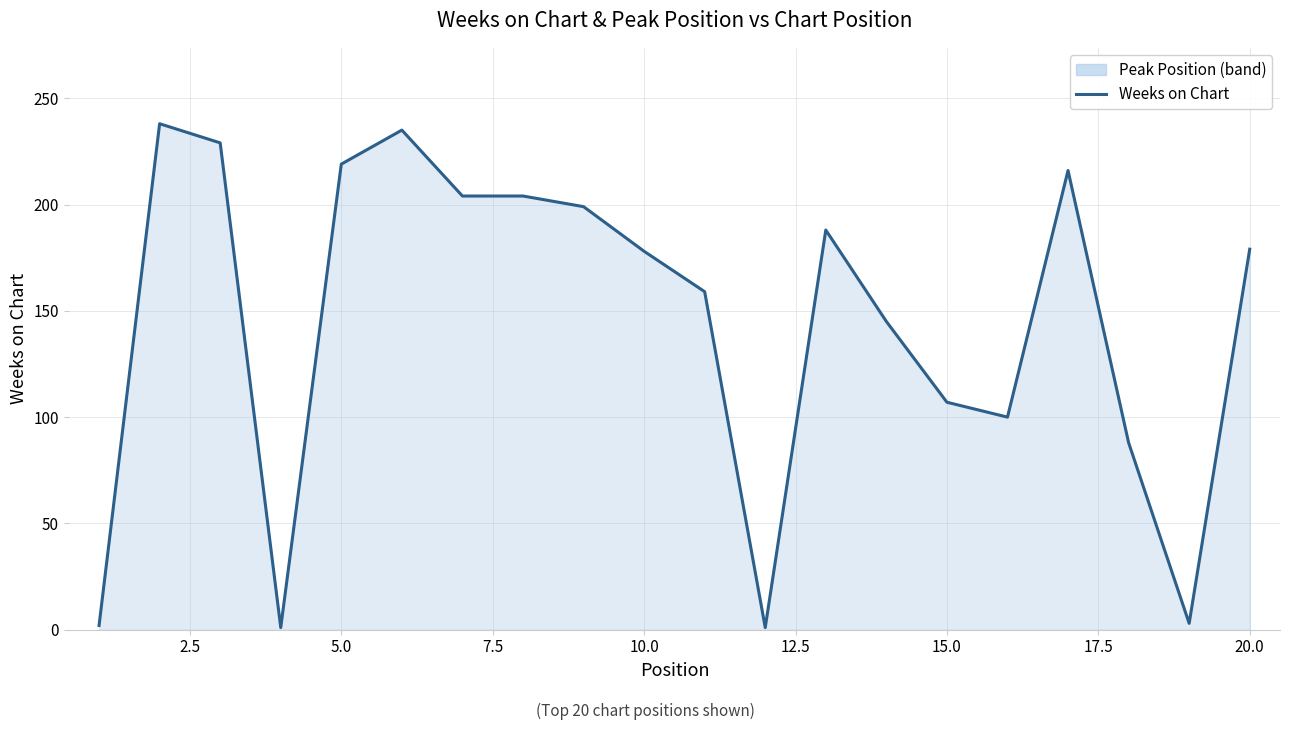

Where is the data nearest to the value 119?

15.0